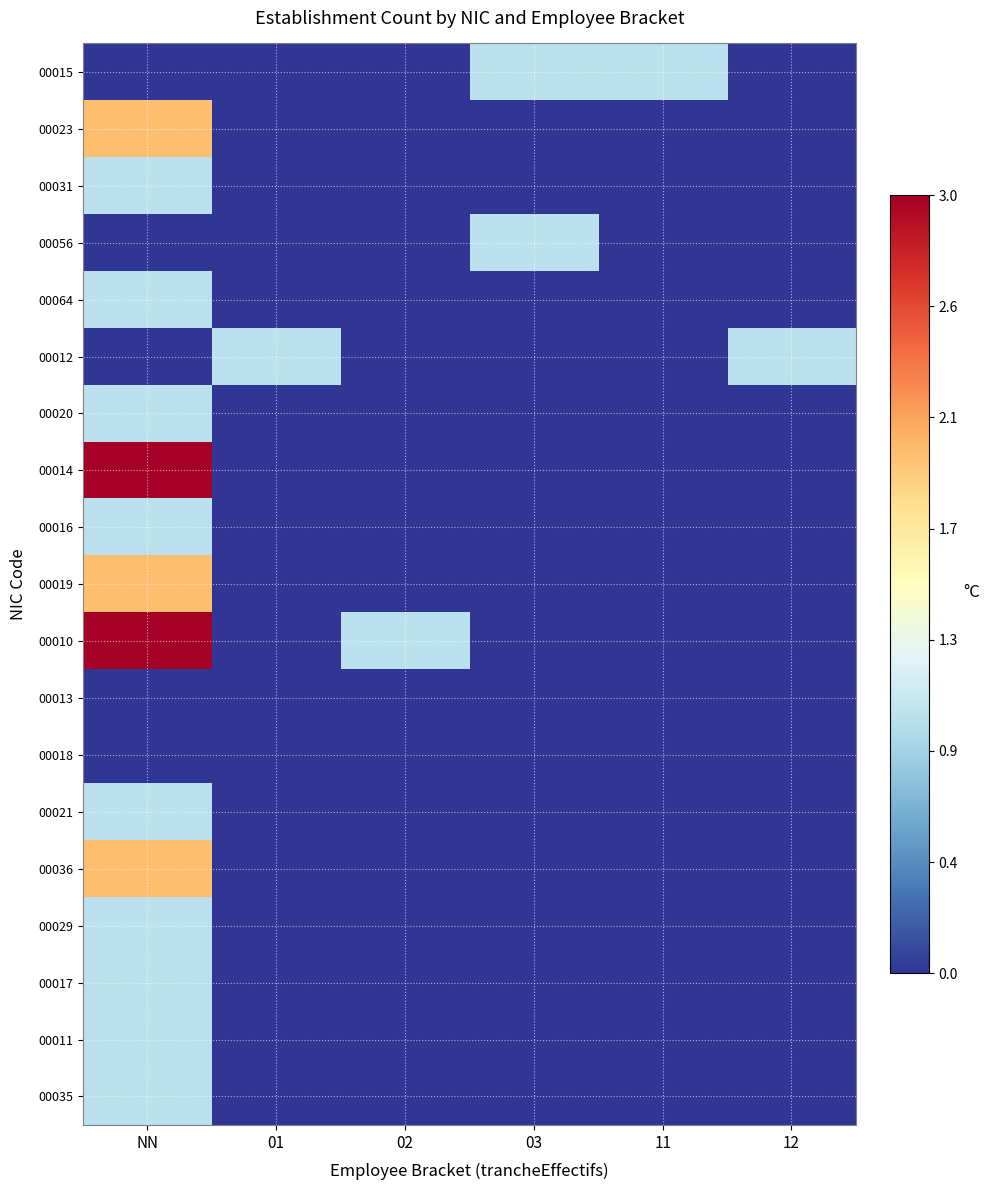

Reading right to left, list all the values displayed in this chart.

00015: 12=0	11=1	03=1	02=0	01=0	NN=0
00023: 12=0	11=0	03=0	02=0	01=0	NN=2
00031: 12=0	11=0	03=0	02=0	01=0	NN=1
00056: 12=0	11=0	03=1	02=0	01=0	NN=0
00064: 12=0	11=0	03=0	02=0	01=0	NN=1
00012: 12=1	11=0	03=0	02=0	01=1	NN=0
00020: 12=0	11=0	03=0	02=0	01=0	NN=1
00014: 12=0	11=0	03=0	02=0	01=0	NN=3
00016: 12=0	11=0	03=0	02=0	01=0	NN=1
00019: 12=0	11=0	03=0	02=0	01=0	NN=2
00010: 12=0	11=0	03=0	02=1	01=0	NN=3
00013: 12=0	11=0	03=0	02=0	01=0	NN=0
00018: 12=0	11=0	03=0	02=0	01=0	NN=0
00021: 12=0	11=0	03=0	02=0	01=0	NN=1
00036: 12=0	11=0	03=0	02=0	01=0	NN=2
00029: 12=0	11=0	03=0	02=0	01=0	NN=1
00017: 12=0	11=0	03=0	02=0	01=0	NN=1
00011: 12=0	11=0	03=0	02=0	01=0	NN=1
00035: 12=0	11=0	03=0	02=0	01=0	NN=1